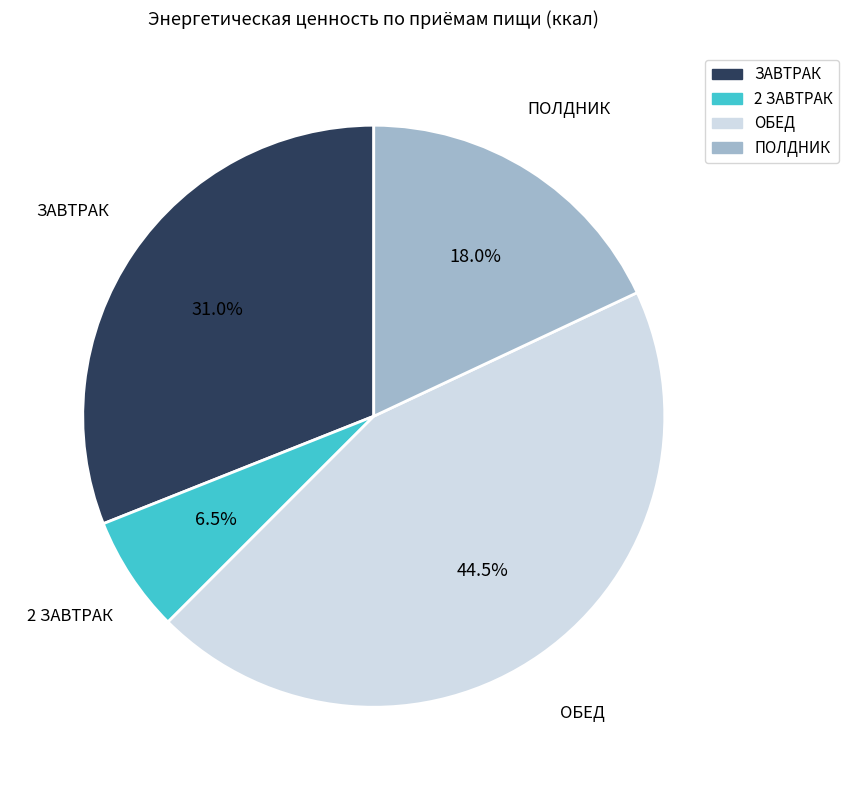

The 2 ЗАВТРАК slice represents 21% of the pie. True or false?

False